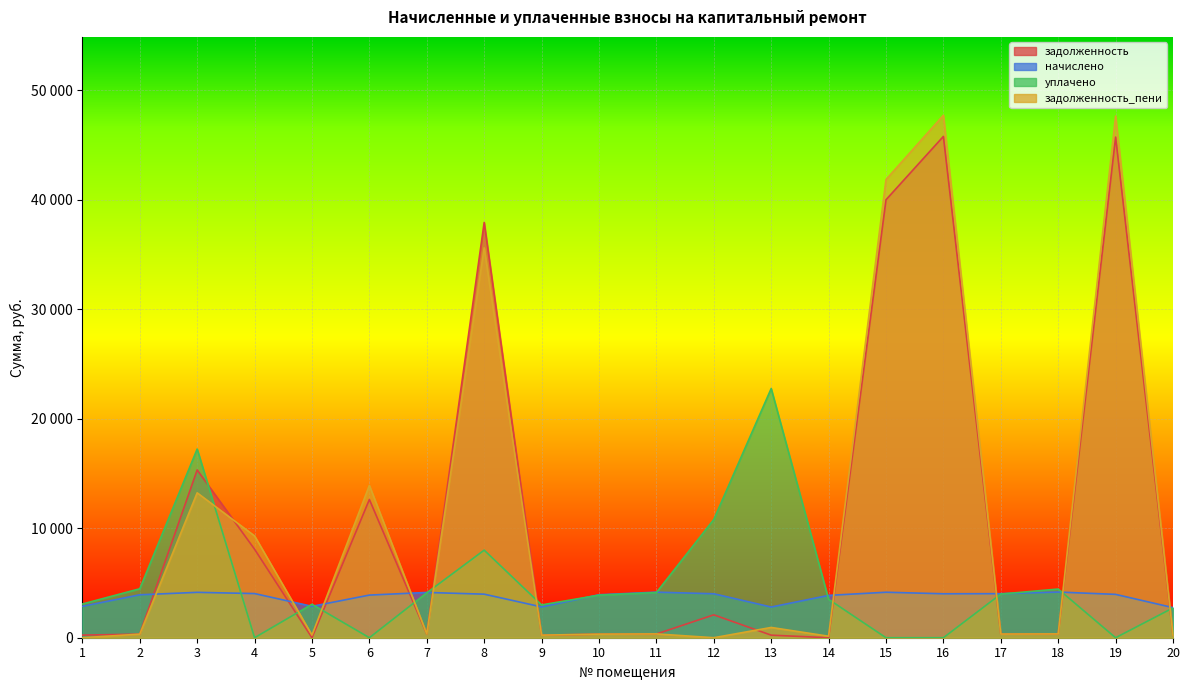

Reading left to right, extract all data points from this chart.

задолженность: 239.0	326.9	15324.7	8083.9	0.0	12628.1	343.7	37931.2	234.4	326.9	337.8	2090.1	233.6	0.0	40006.6	45793.4	335.4	347.7	45732.0	229.0
начислено: 2868.1	3922.8	4144.9	4033.9	2868.1	3895.1	4135.7	3978.4	2812.6	3922.8	4163.4	4015.3	2803.3	3867.4	4154.2	4015.3	4024.7	4172.6	3959.9	2747.9
уплачено: 3081.7	4472.3	17233.7	0.0	3056.3	0.0	4099.0	8000.0	2997.1	3888.1	4126.5	10804.8	22766.1	3510.8	0.0	0.0	3989.0	4446.4	0.0	2723.5
задолженность_пени: 0.0	326.9	13236.3	9299.9	239.6	13912.7	344.6	35613.9	234.4	326.9	346.9	0.0	938.2	137.1	41855.9	47725.8	335.4	347.7	47651.9	229.0